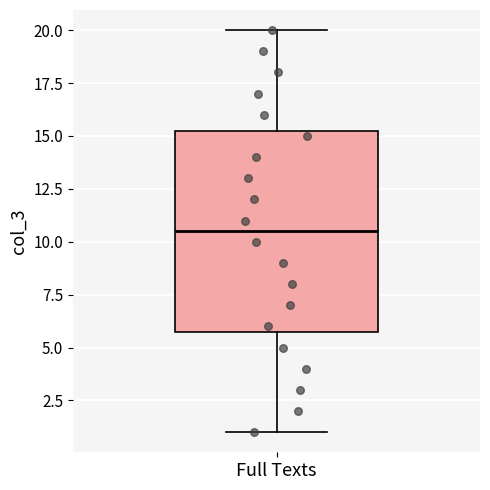

Read this box plot against the y-axis: the position of the median line, the range covered by the box, and the ends of both whiskers. The values are not printed on the chart, so give them approximately, as read against the axis.

median 10.5, box 6.0 to 15.5, whiskers 1.0 to 20.0